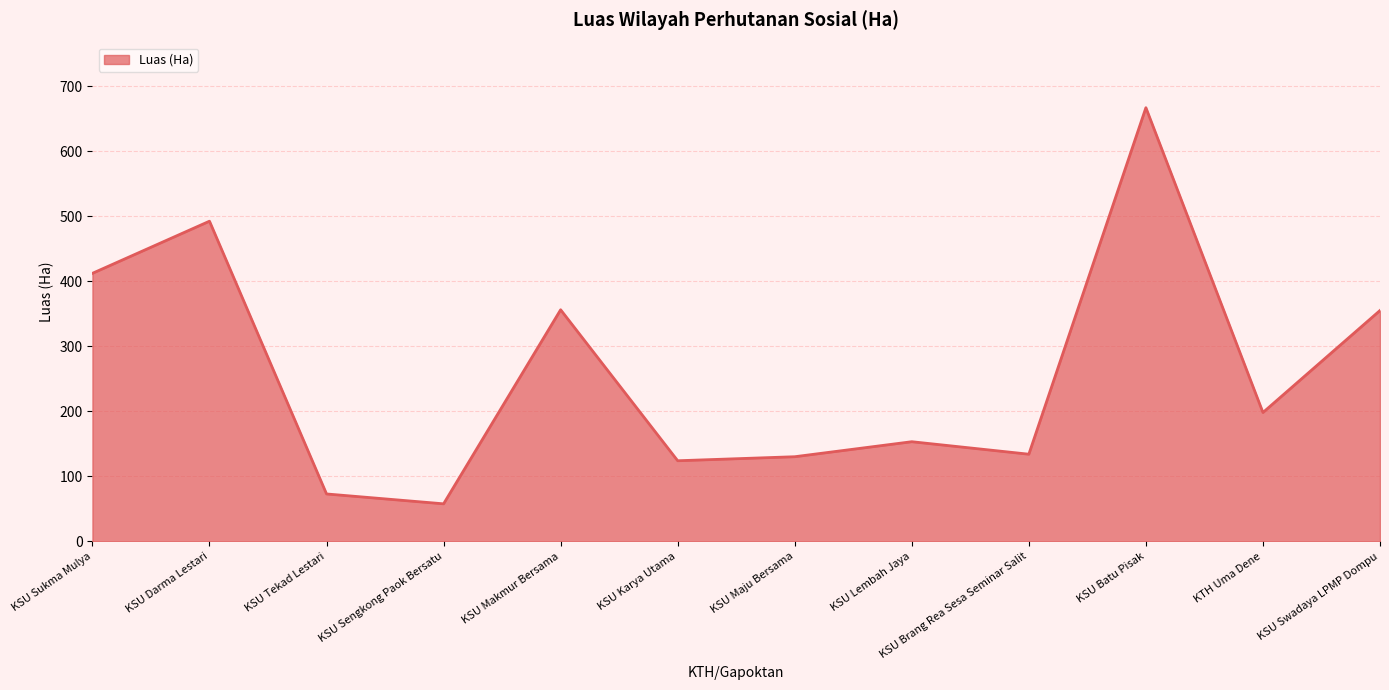

What is the difference between the values at KSU Swadaya LPMP Dompu and KSU Maju Bersama?

224.8